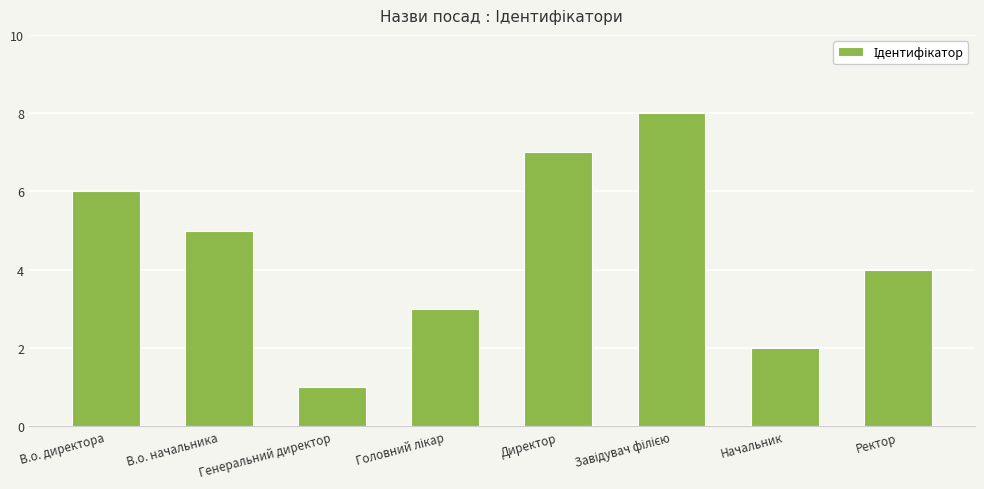

The value at Начальник is 2. True or false?

True